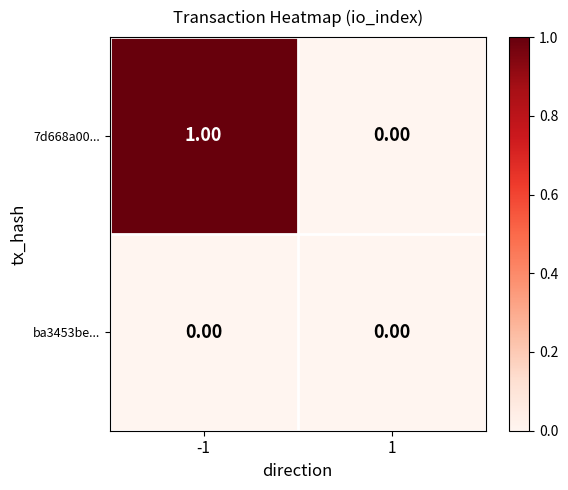

What is the greatest value displayed?

1